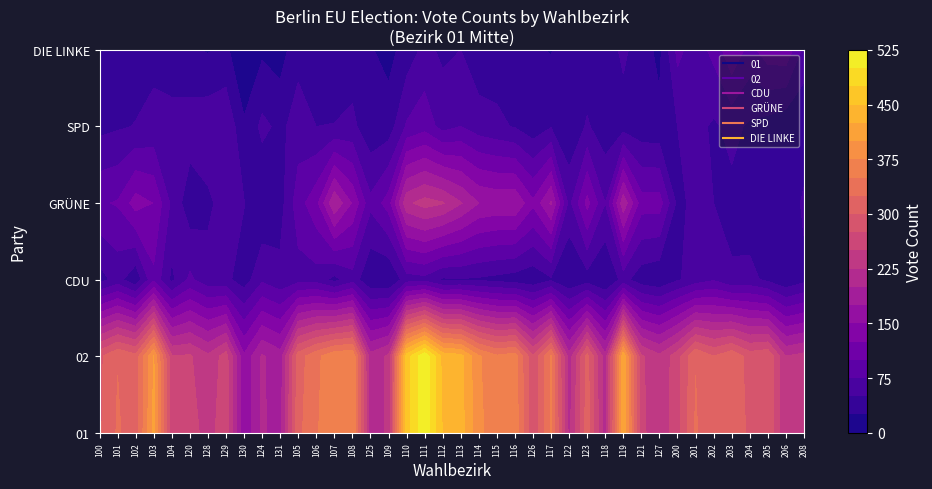

Is it true that 02 equals 192 at 117?

False